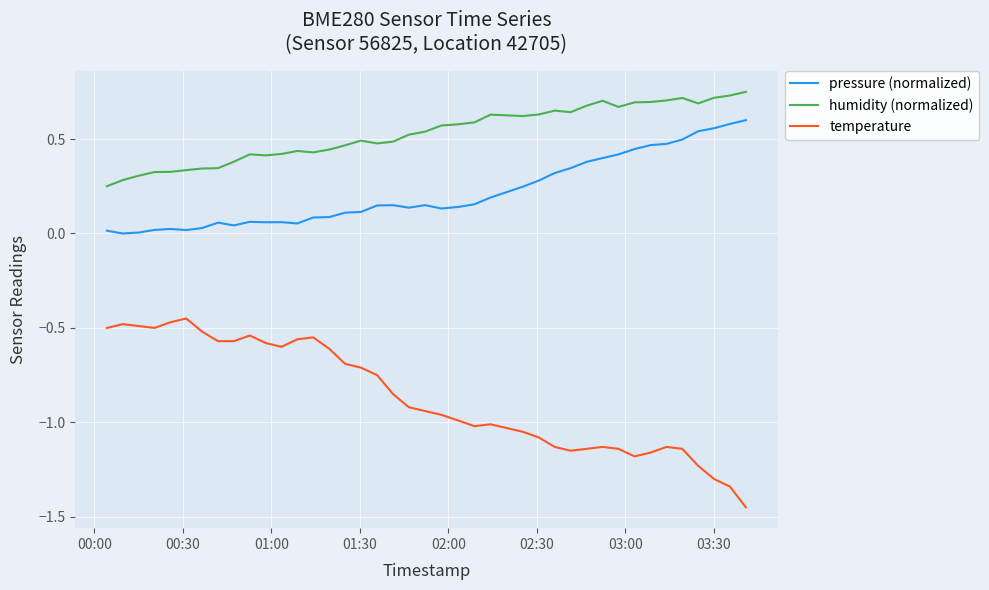

Which series has the largest total across all categories?

humidity (normalized)